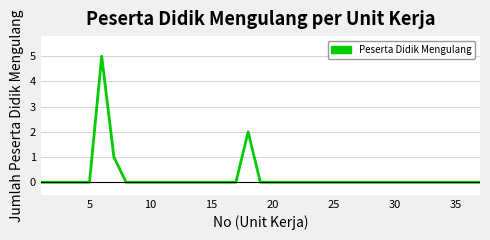

What is the maximum value shown in the chart?

5